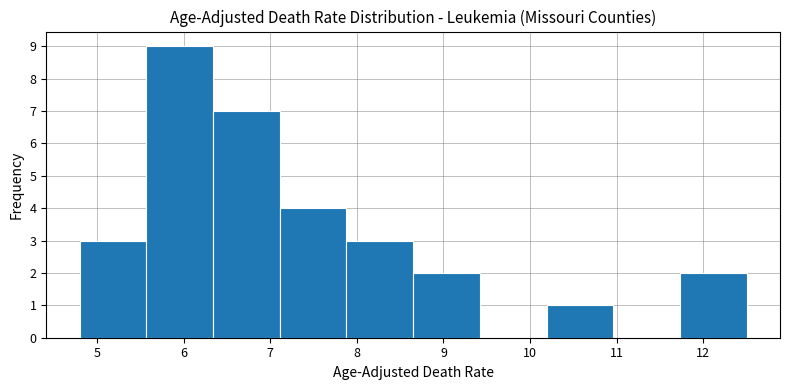

What is the height of the bar covering 5.57 to 6.34 on the x-axis? Neither the bar edges nor the heights are printed on the chart, so give them approximately, as read against the axes.

9